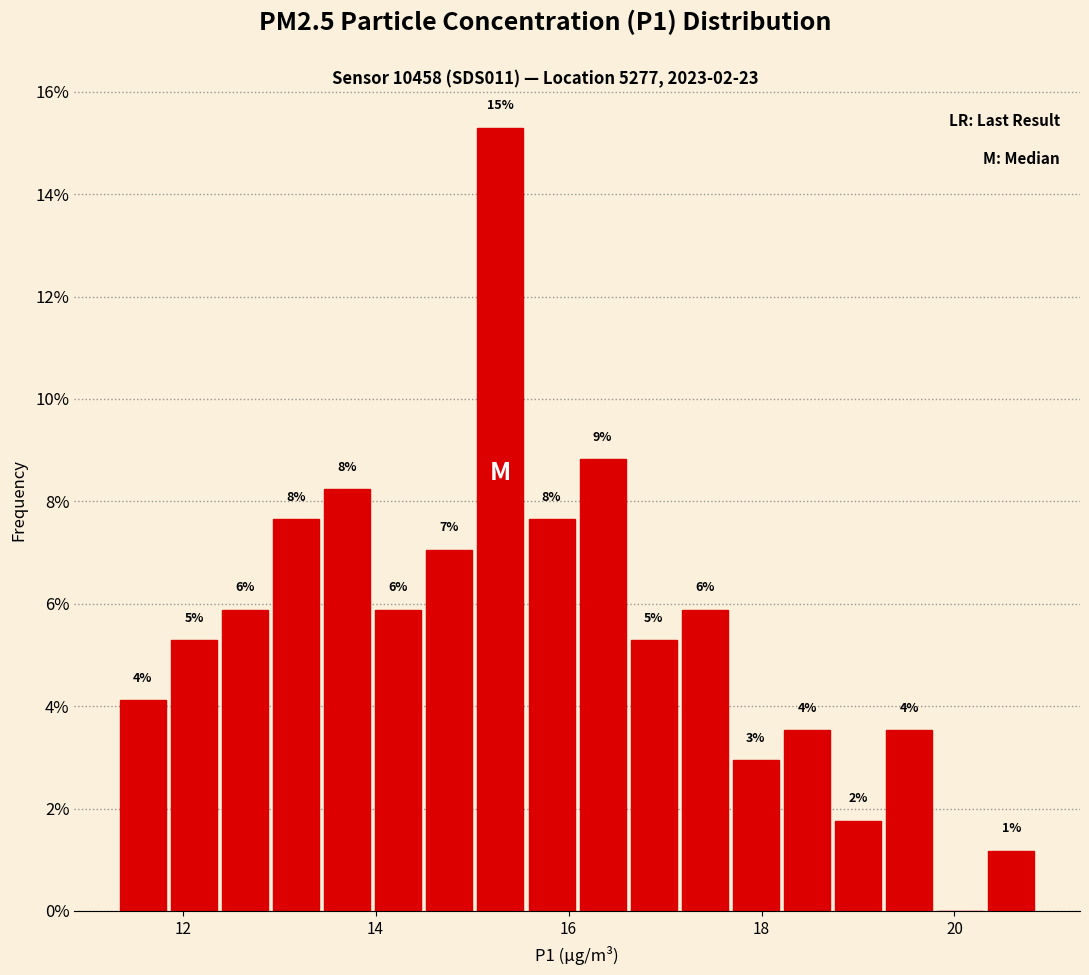

Around what value on the x-axis is the tallest bar? Give the approximate position of its centre, as read against the axis.

15.2